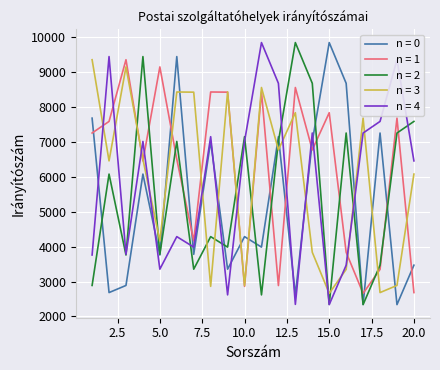

True or false: n = 0 and n = 3 cross at least once.

True